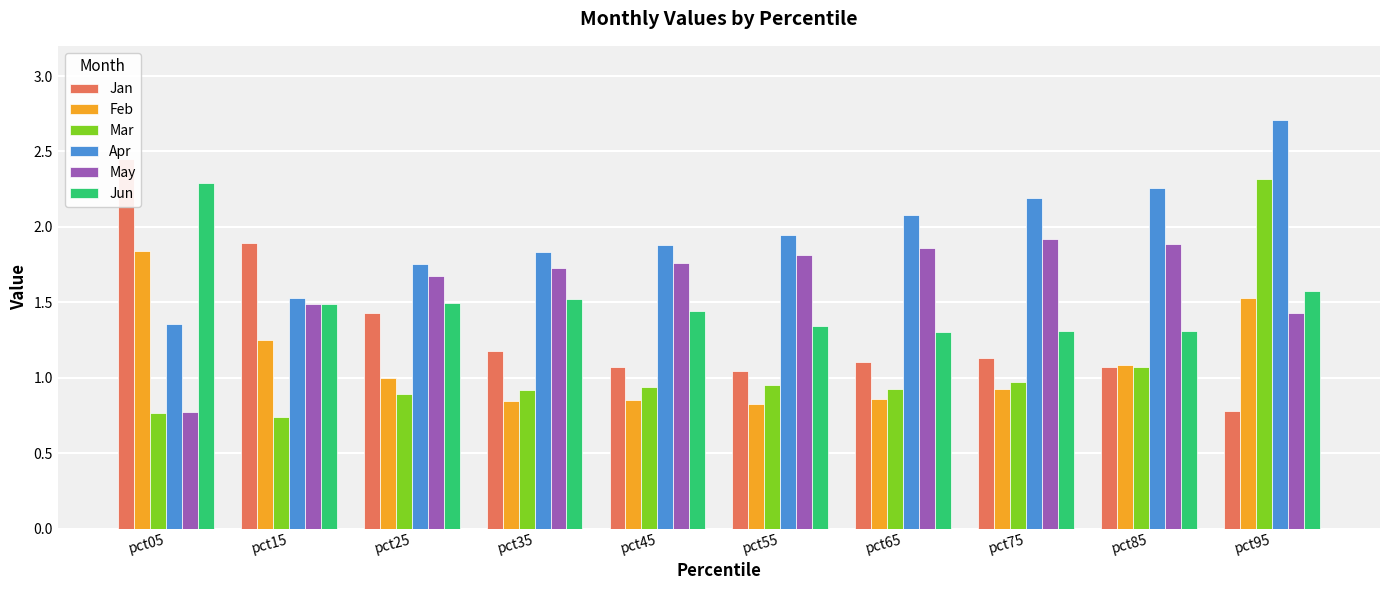

Rank the series at pct25 from highest to lowest value.

Apr, May, Jun, Jan, Feb, Mar